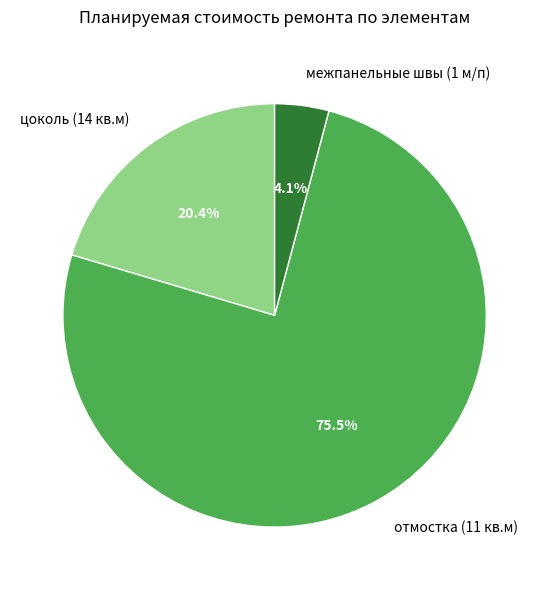

What percentage is NOT represented by межпанельные швы (1 м/п)?

95.9%